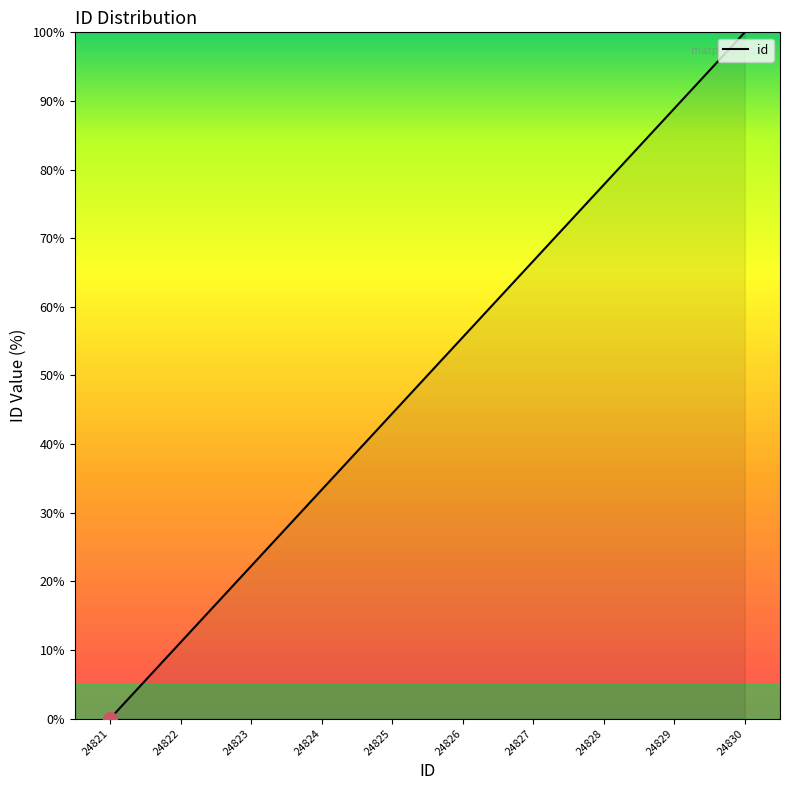

What is the change in value from 24824 to 24830?

+66.7